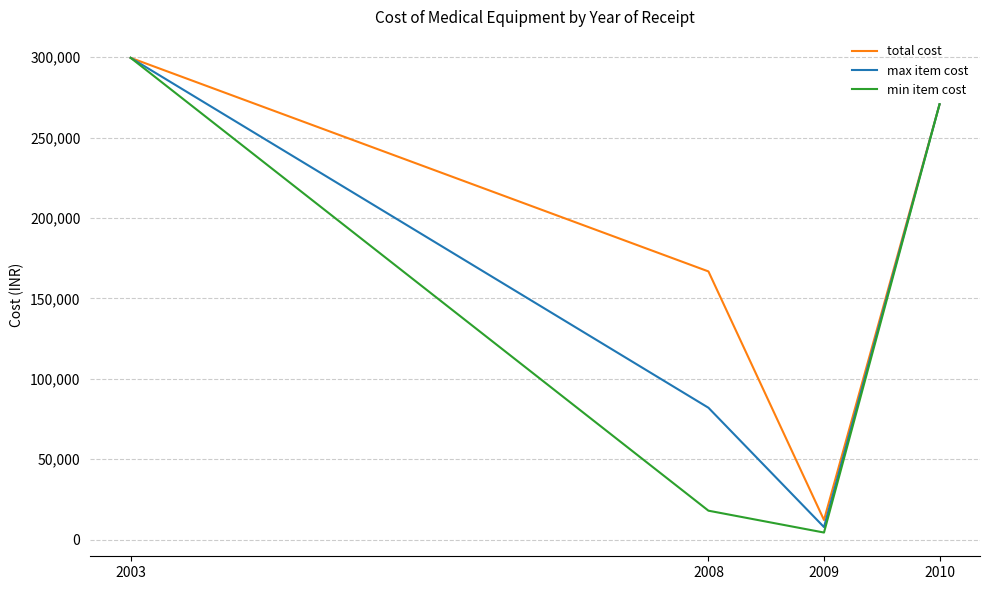

At which label does min item cost reach its peak?

2003